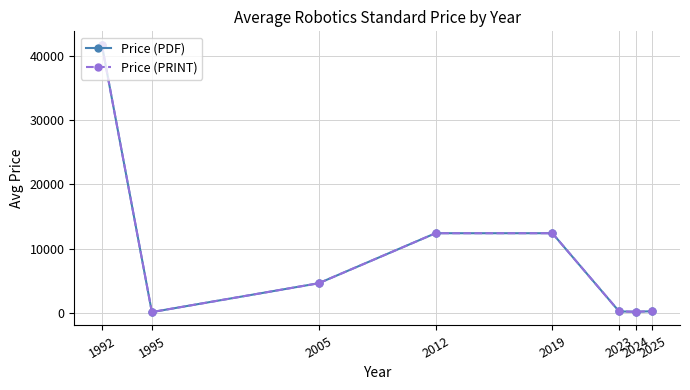

Which has a higher value, 1992 or 1995?

1992